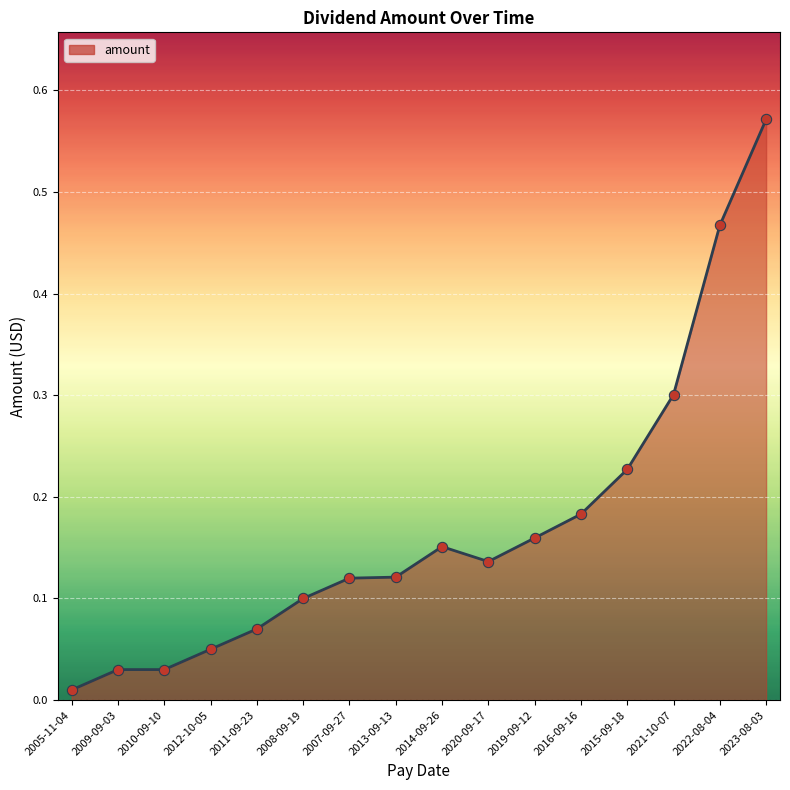

What is the change in value from 2009-09-03 to 2021-10-07?

+0.3